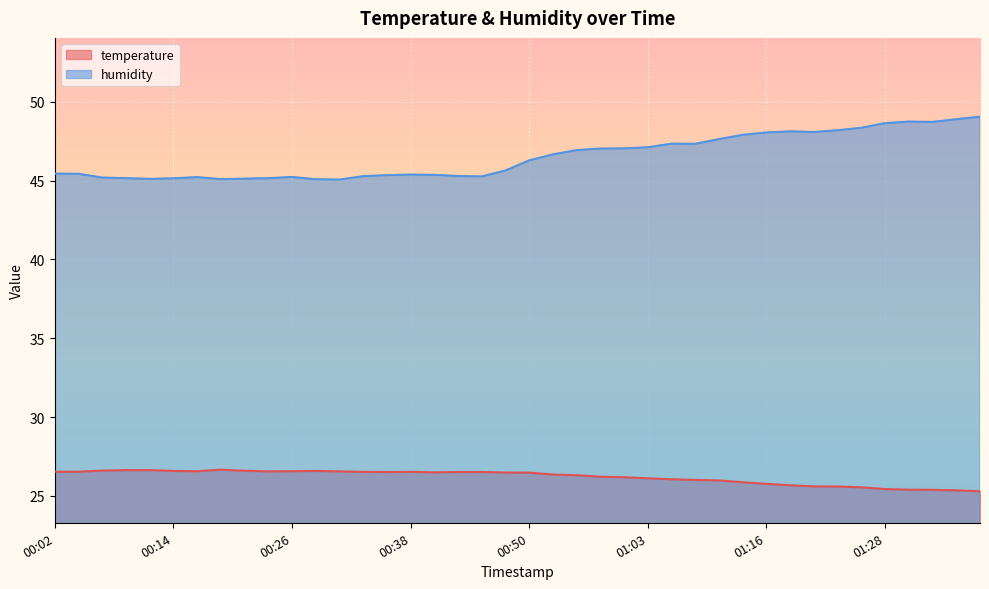

What is the average value of the temperature series?

26.2